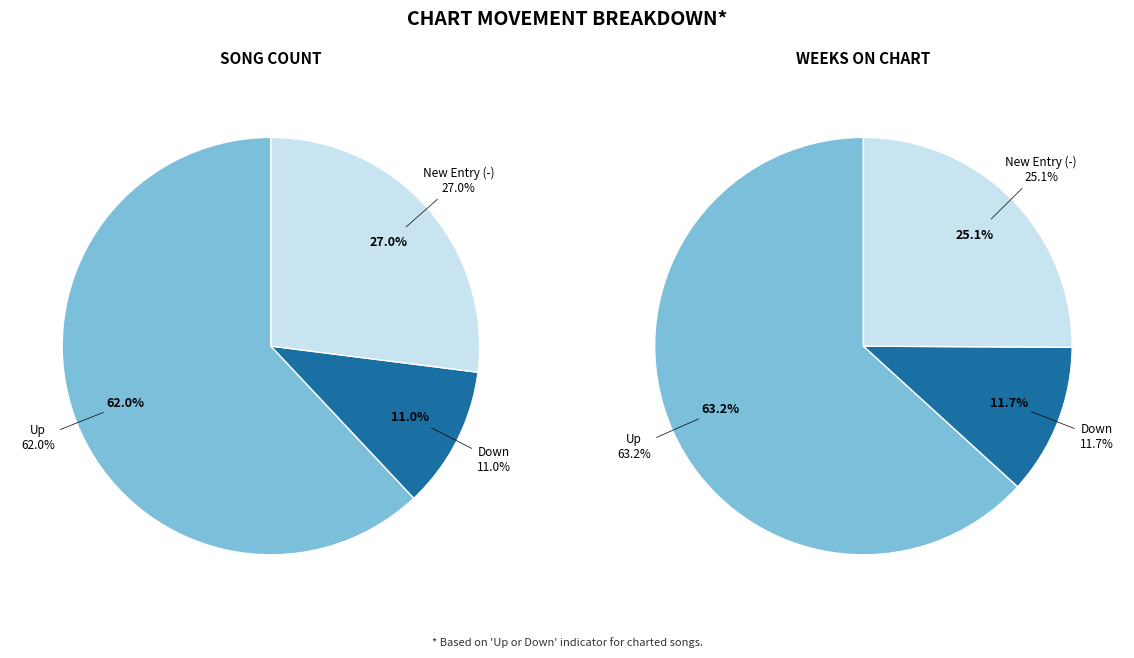

Count the number of slices in the pie.

3